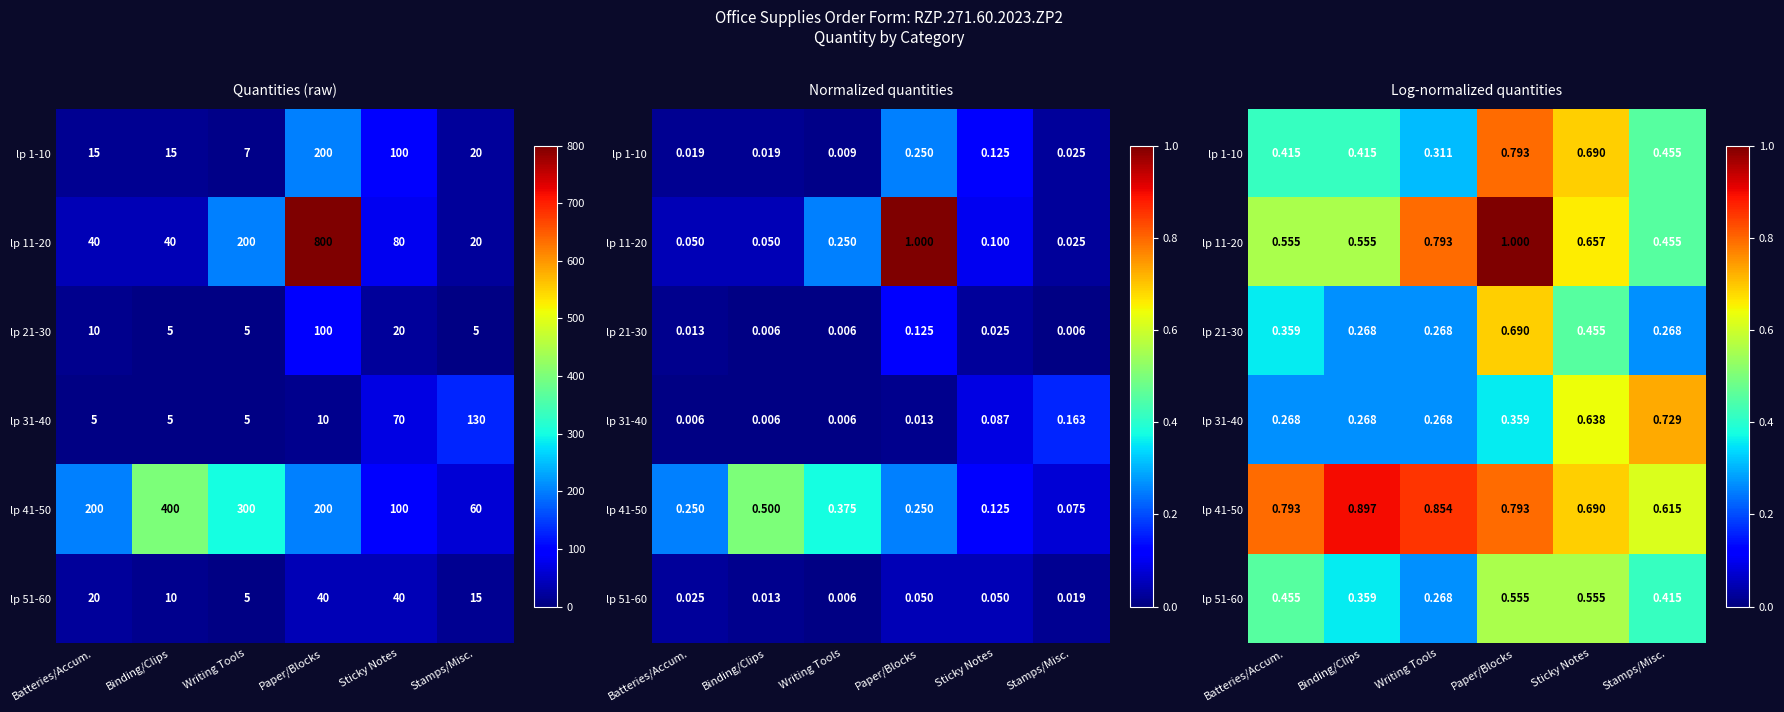

How many data points does each series have?

6